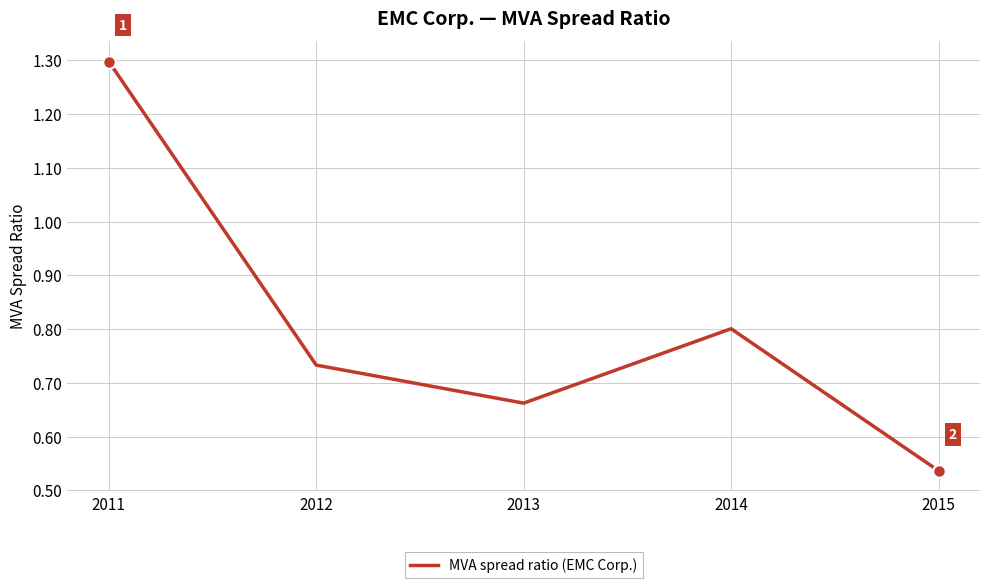

What is the difference between the values at 2014 and 2015?

0.3